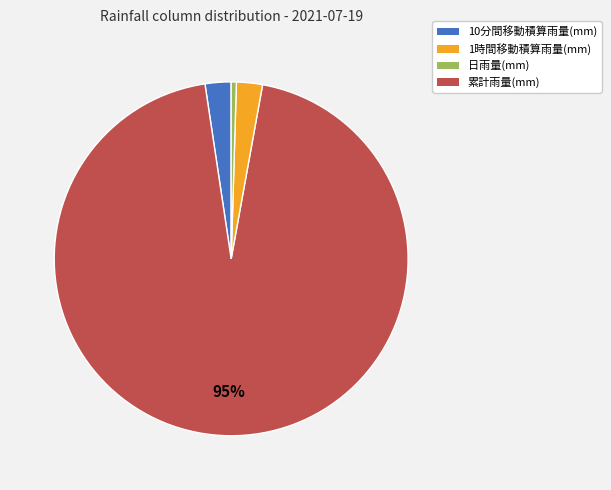

Is 1時間移動積算雨量(mm) the majority of the pie?

Yes